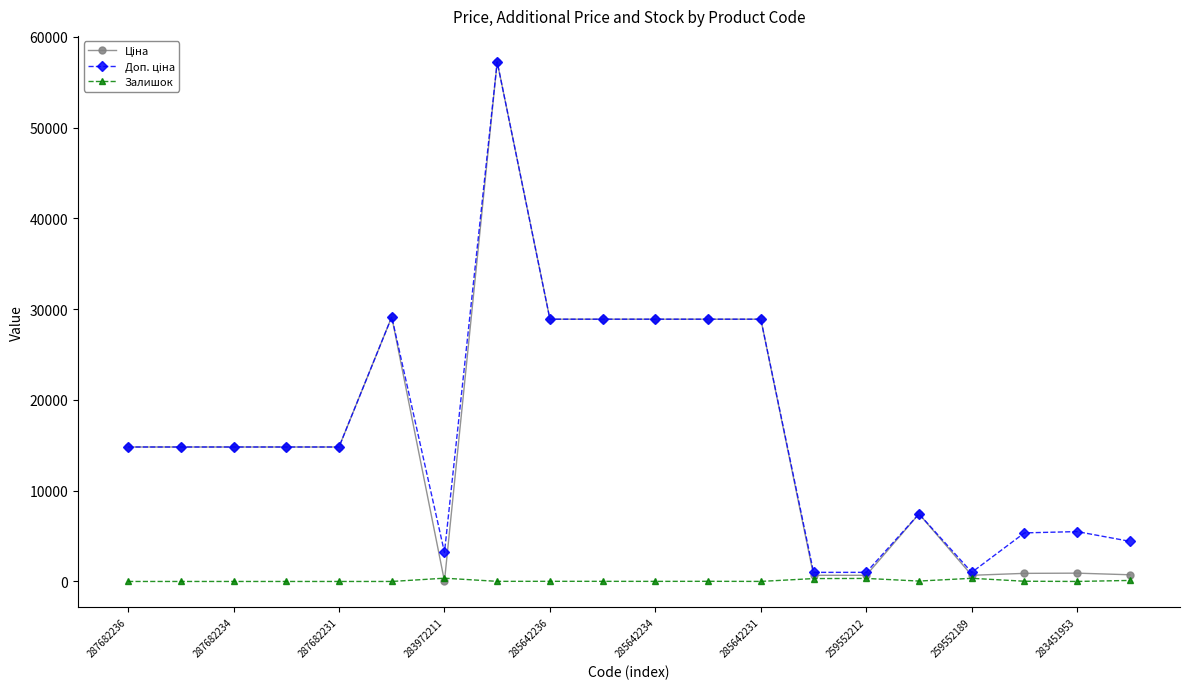

Which series ends up on top after the final intersection of Ціна and Залишок?

Ціна